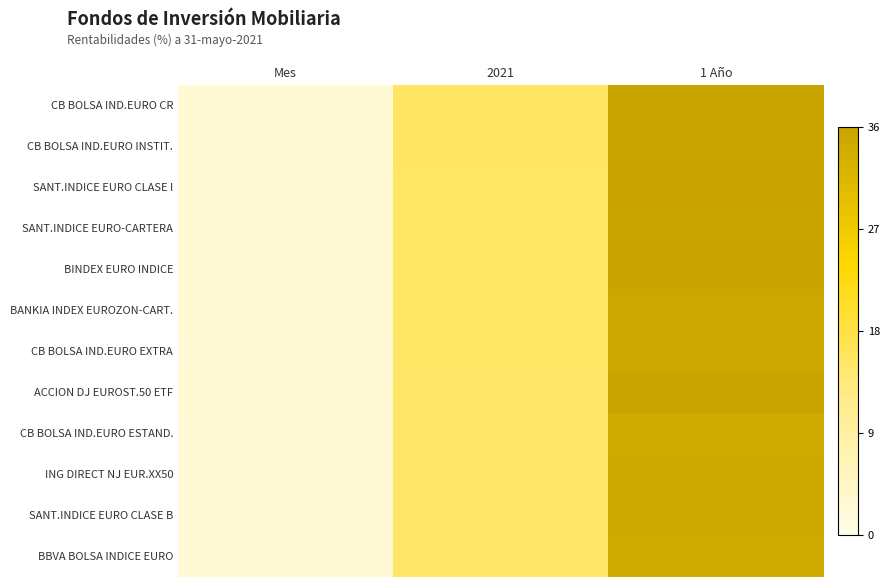

Count the number of data series in this chart.

12